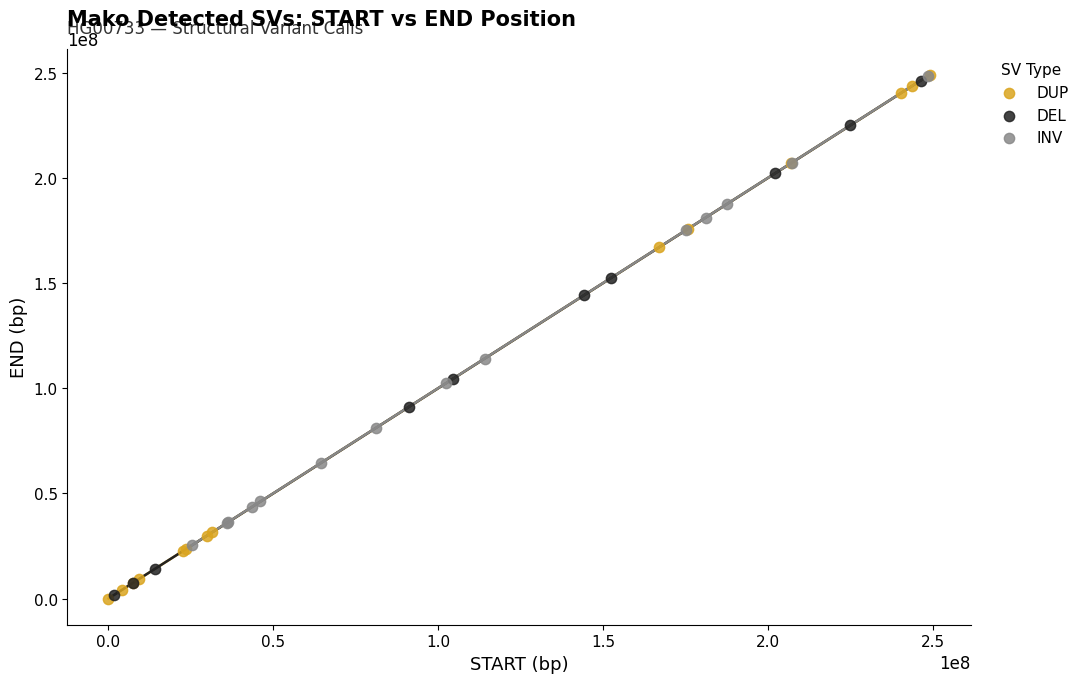

What are all the series names shown in the legend?

DUP, DEL, INV